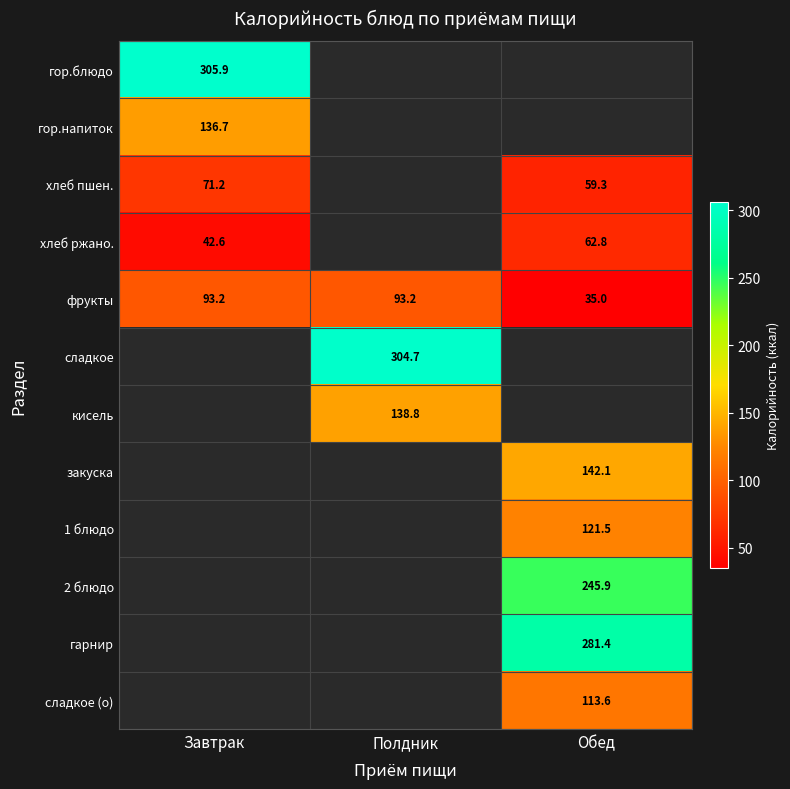

Is it true that фрукты equals 35.0 at Обед?

True